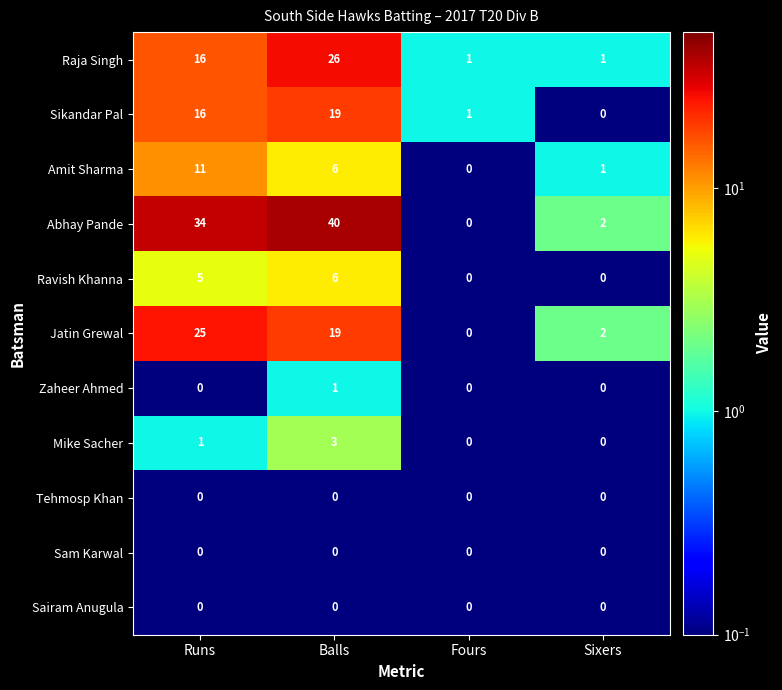

What is the sum of all Mike Sacher values?

4